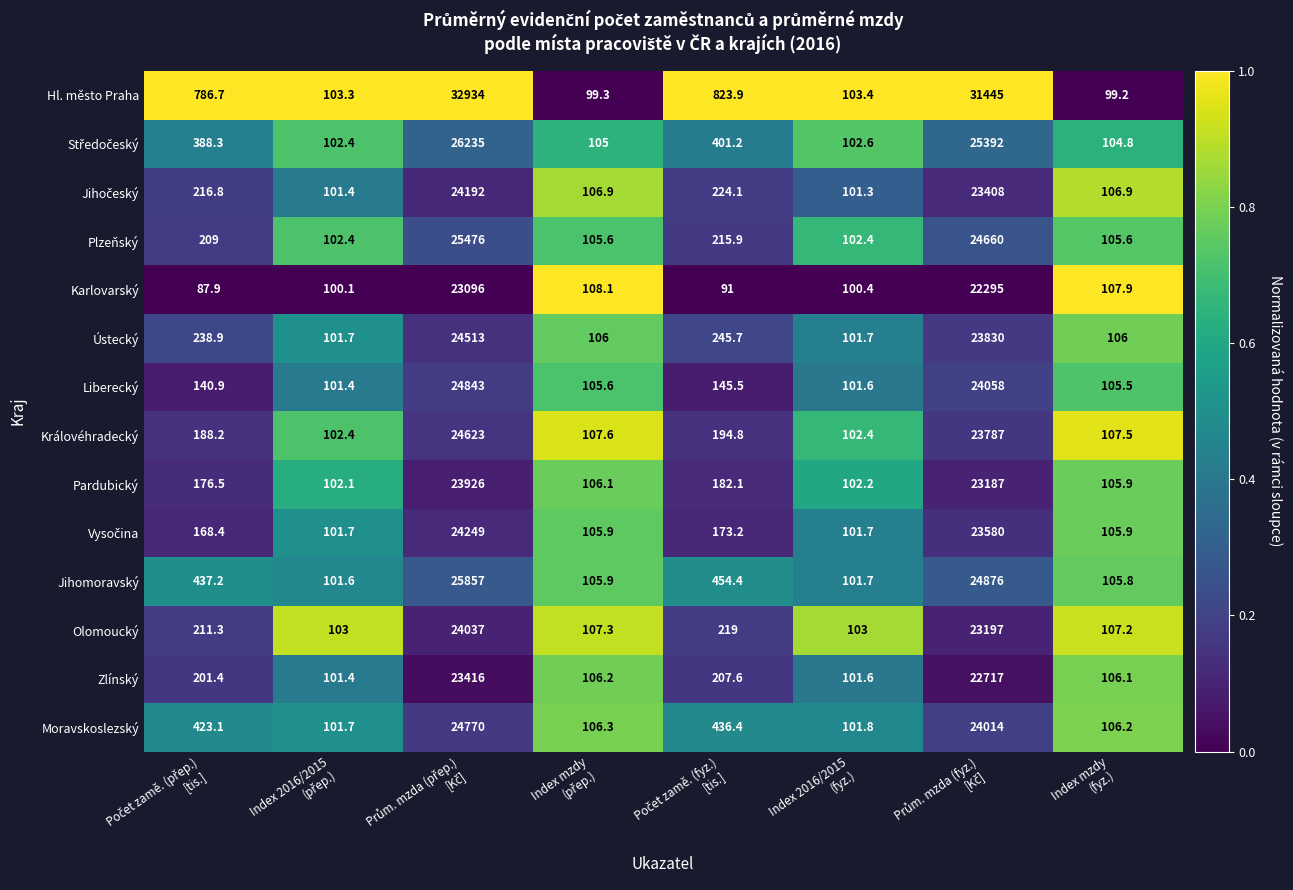

What is the highest value of the Zlínský series?

23416.0